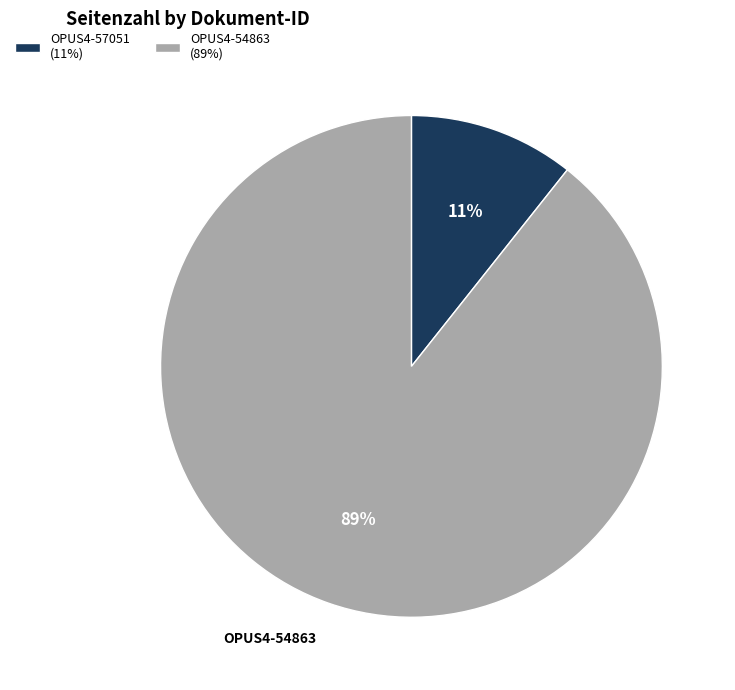

True or false: OPUS4-57051 accounts for 2% of the total.

False